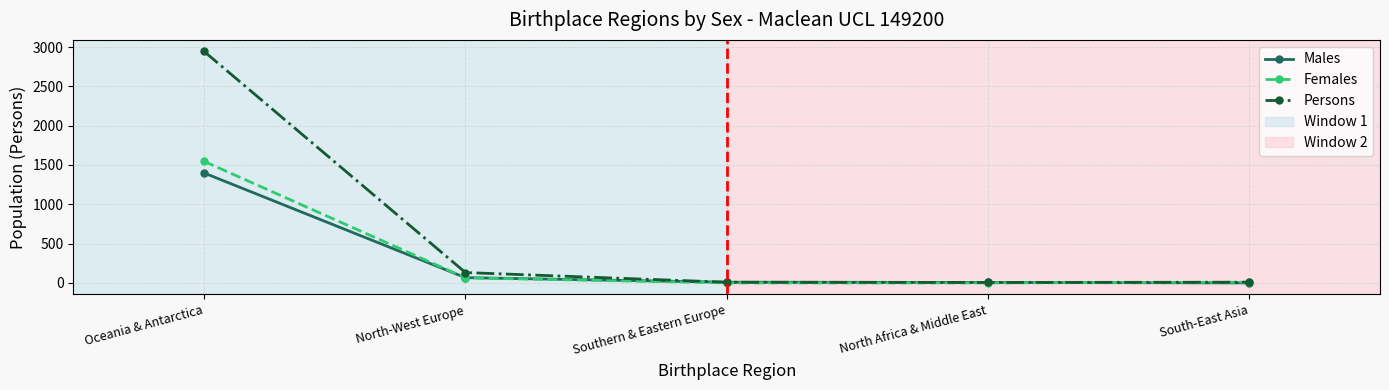

At which label does Females reach its peak?

Oceania & Antarctica